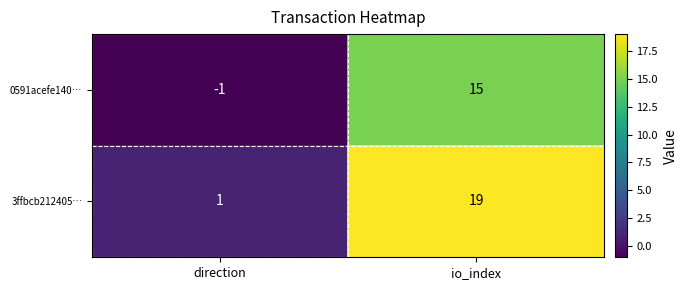

Is it true that 3ffbcb212405… equals 19 at io_index?

True